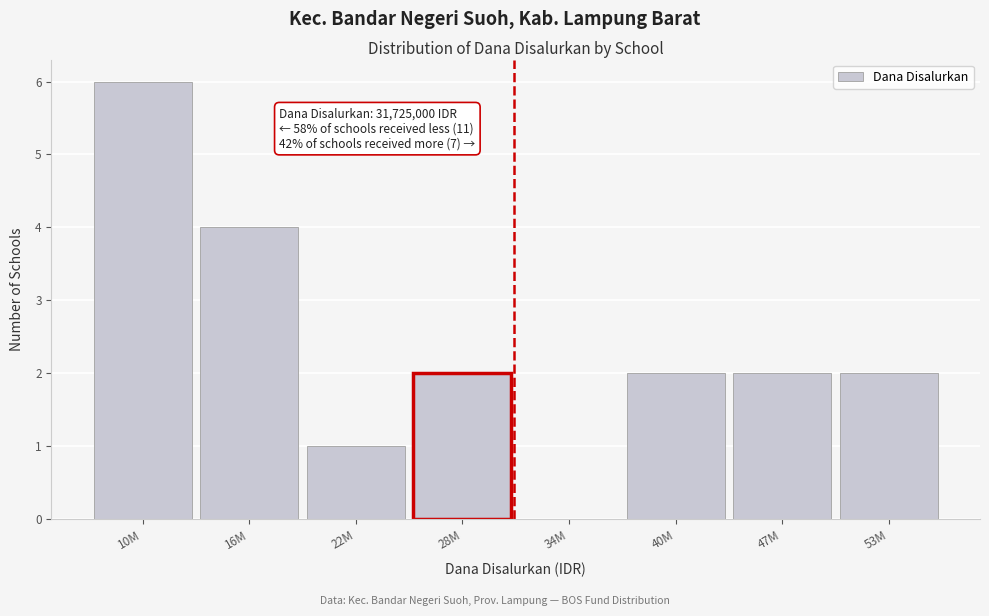

Reading left to right, transcribe all the data shown in this chart.

10M=6	16M=4	22M=1	28M=2	34M=0	40M=2	47M=2	53M=2